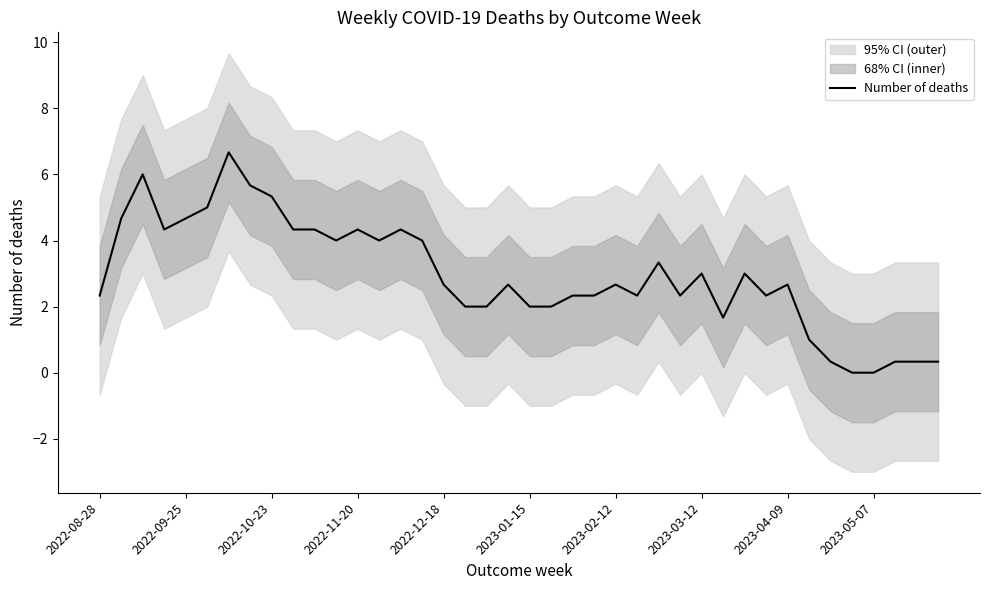

Is it true that Number of deaths equals 3.9 at 2022-08-28?

False